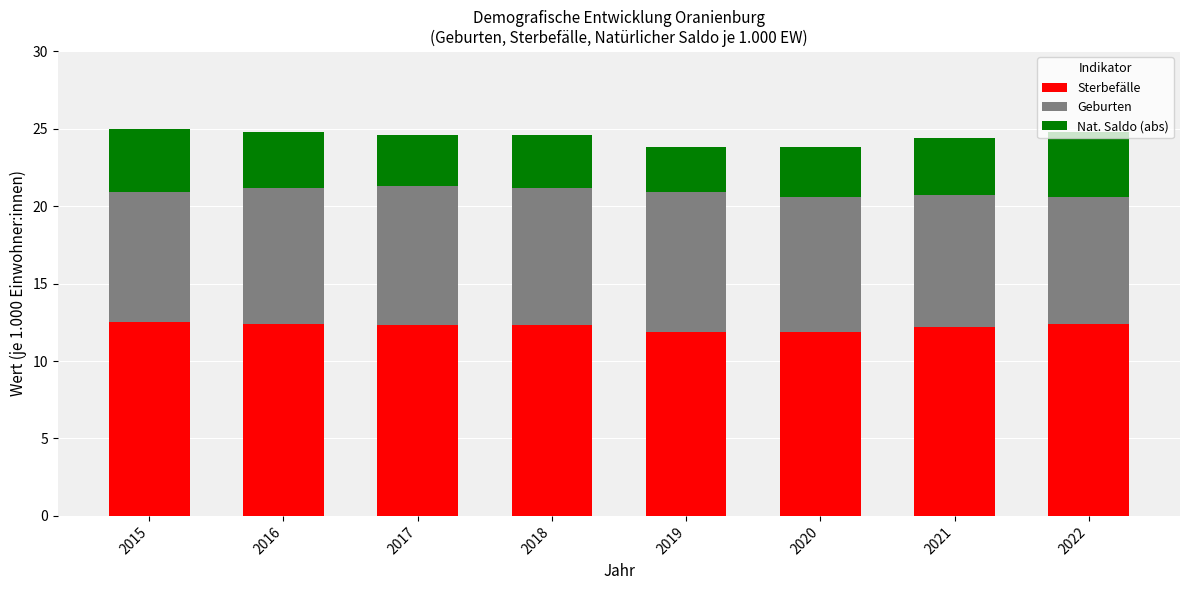

What is the total value across all series at 2015?

25.0